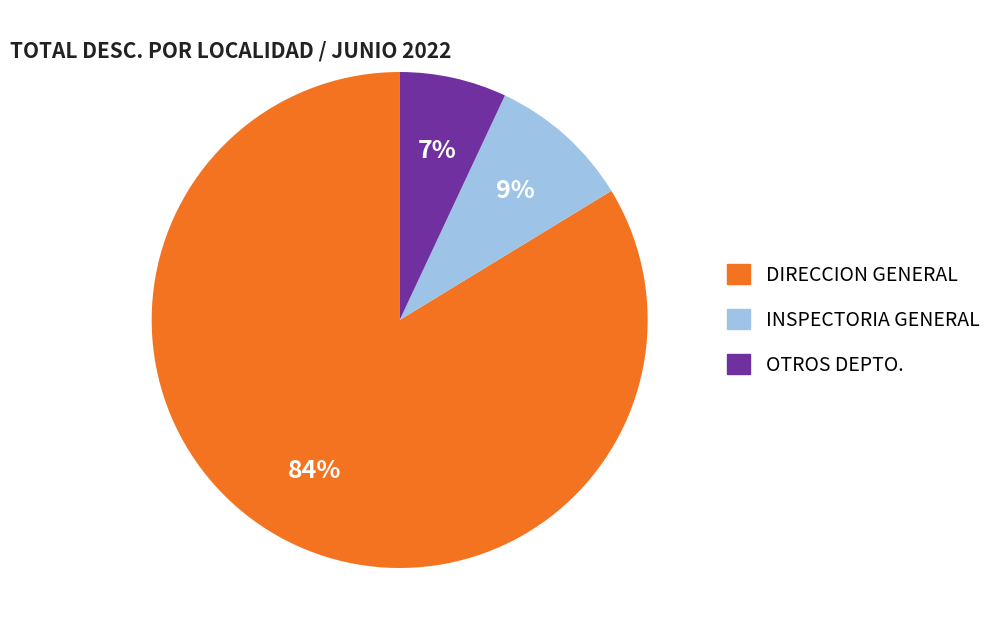

To the nearest percent, what is the difference between the largest and smallest slice percentages?

77%